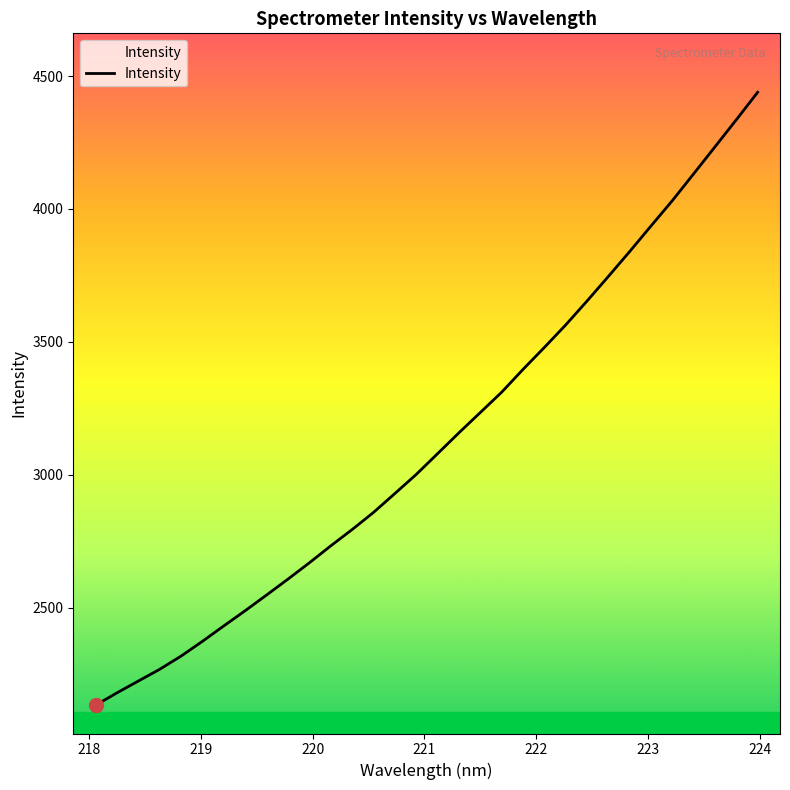

What is the greatest value displayed?

4439.2